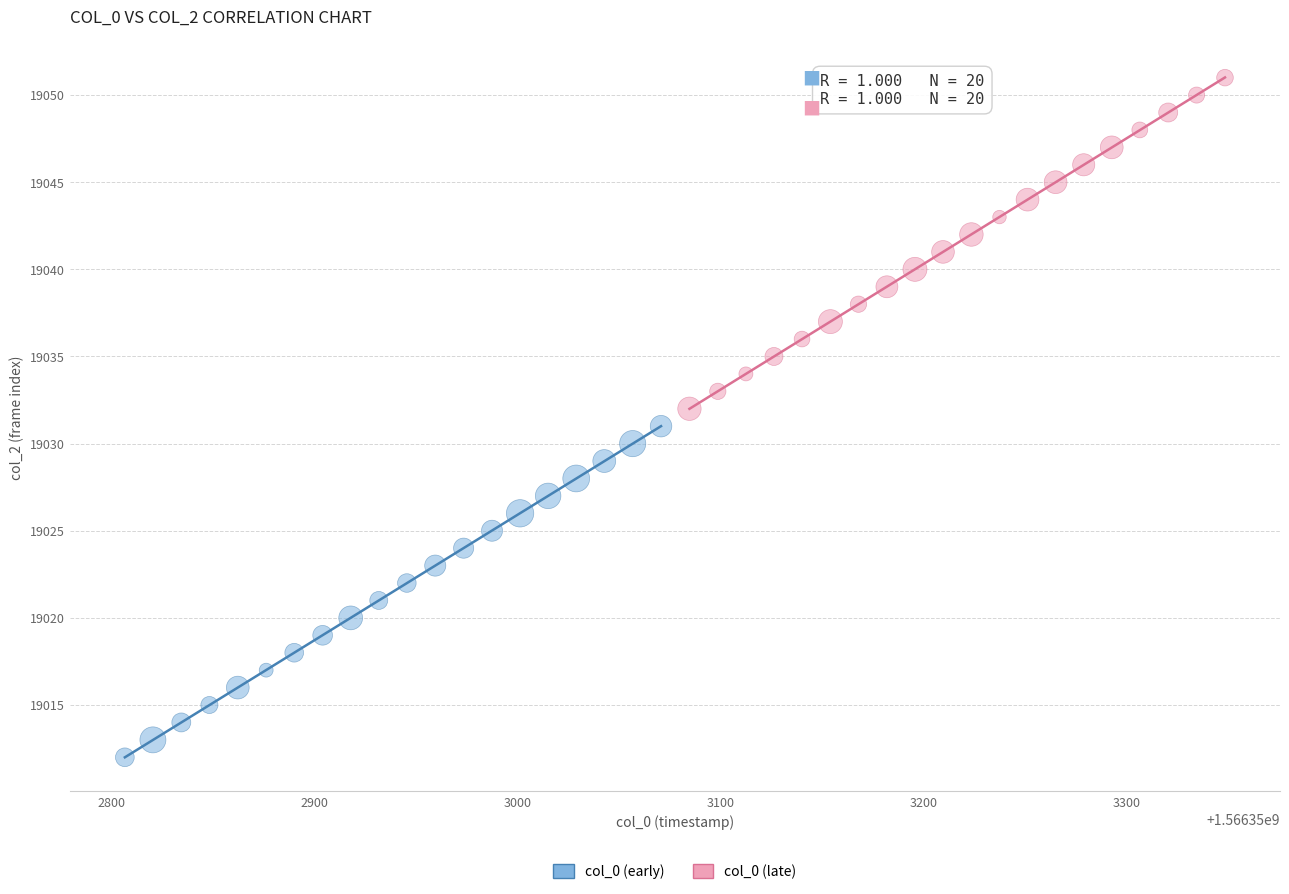

Which series contains the lowest Y value?

col_0 (early)